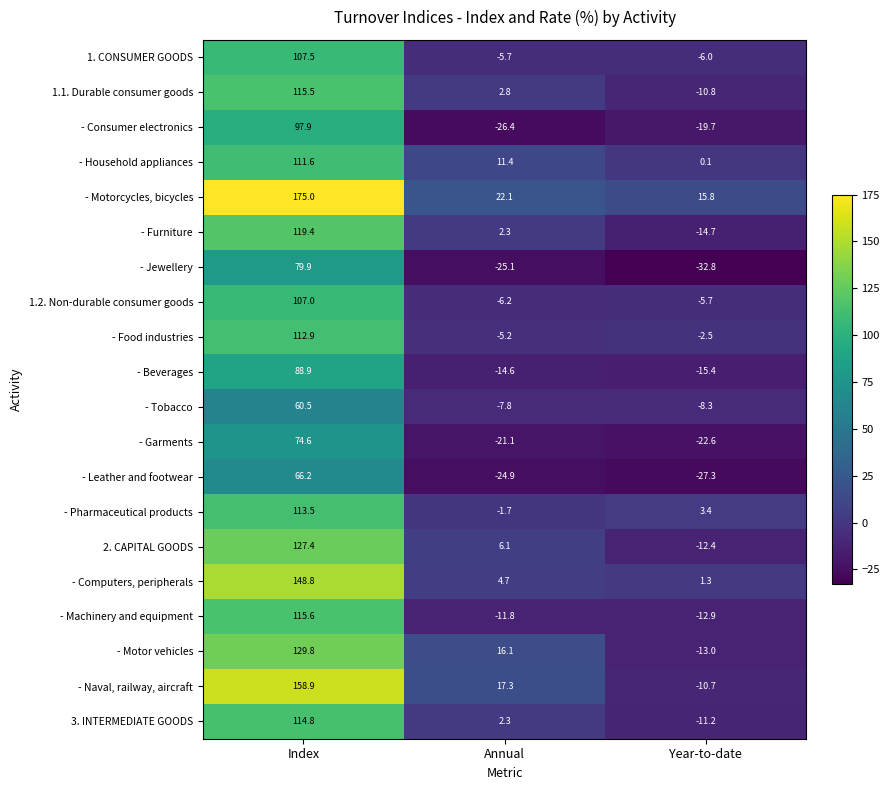

Which series changed the most between Index and Year-to-date?

- Naval, railway, aircraft